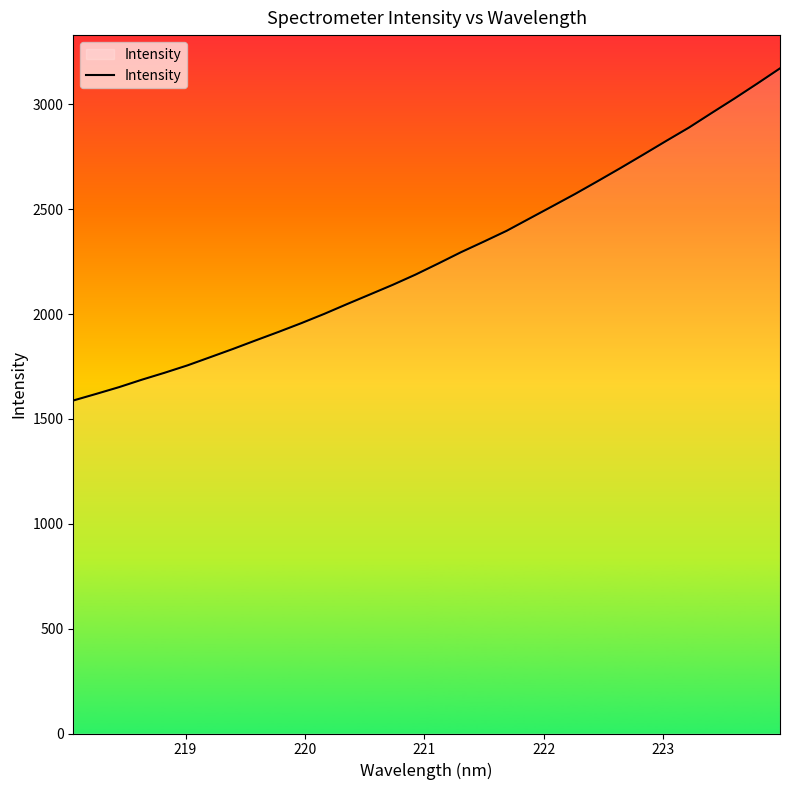

What is the smallest value displayed?

1587.7